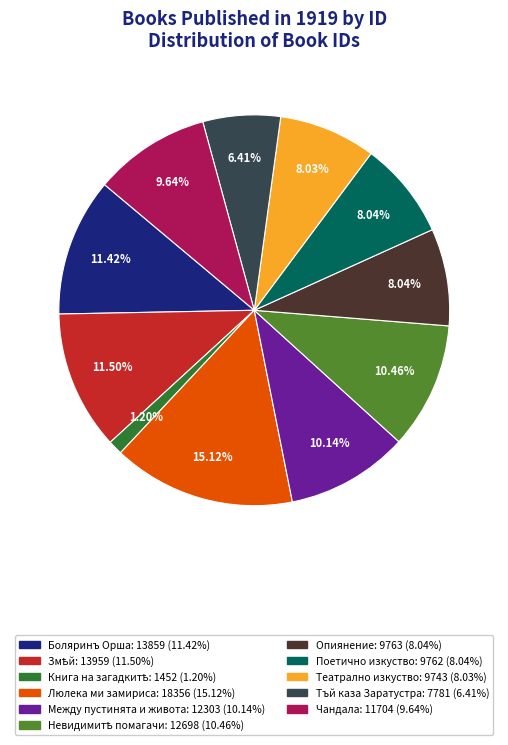

Does Чандала represent more than half of the total?

No